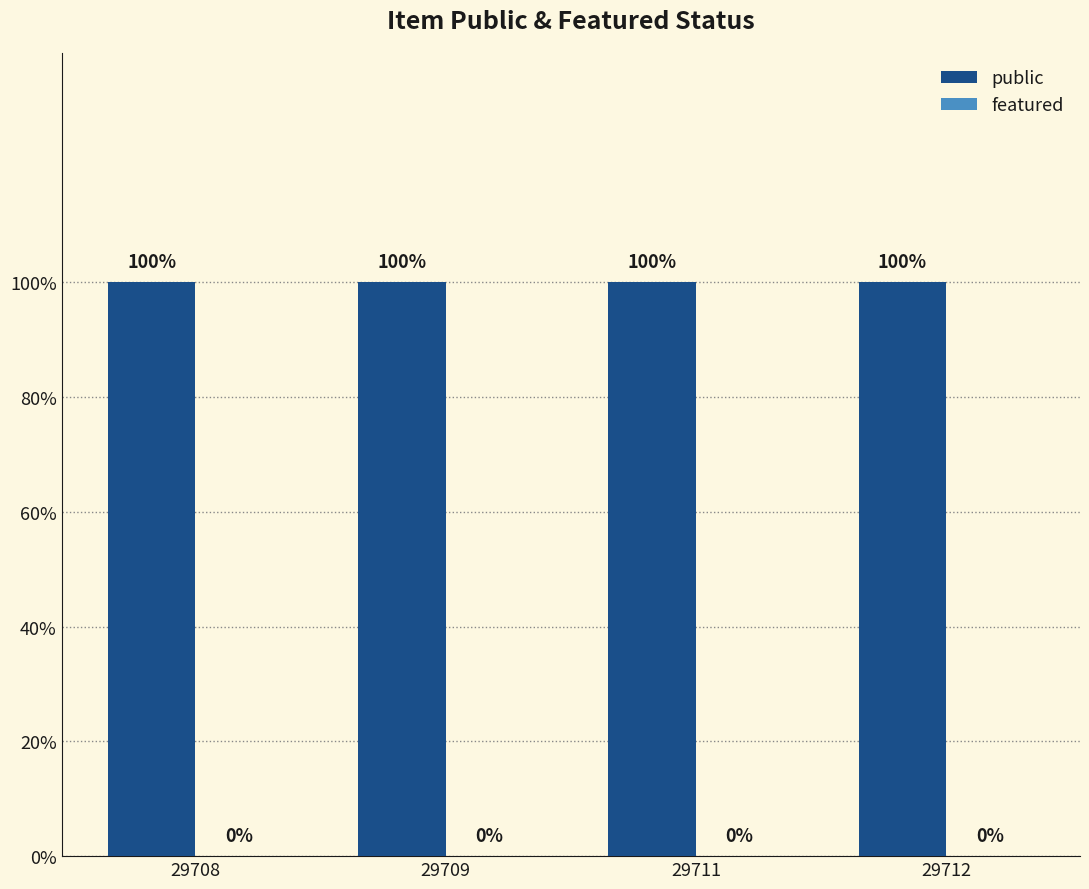

Are the bars grouped side by side (vs. stacked)?

Yes